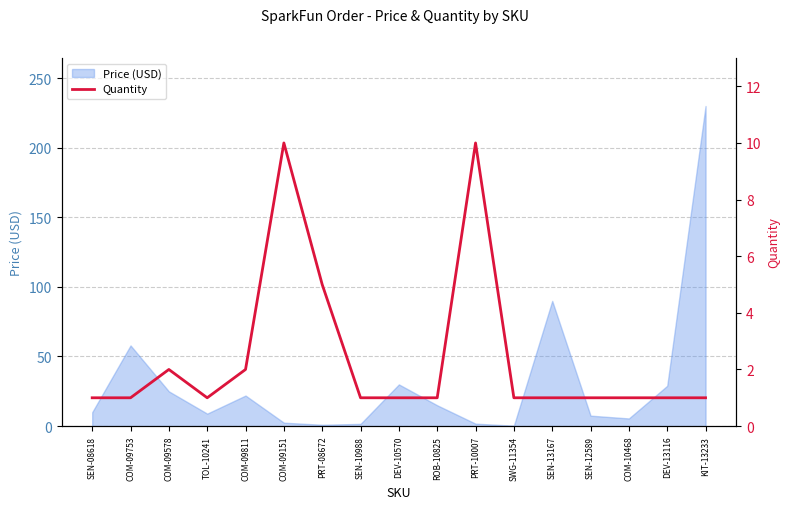

List the labels in order of value, largest first.

COM-09151, PRT-10007, PRT-08672, COM-09578, COM-09811, SEN-08618, COM-09753, TOL-10241, SEN-10988, DEV-10570, ROB-10825, SWG-11354, SEN-13167, SEN-12589, COM-10468, DEV-13116, KIT-13233